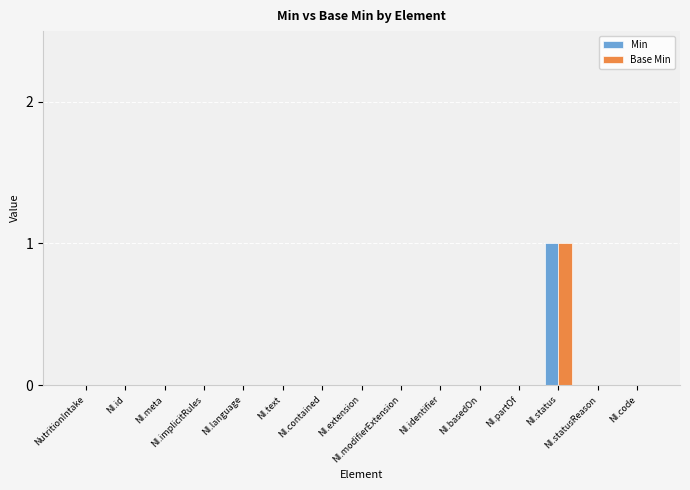

How many categories are shown in the chart?

15